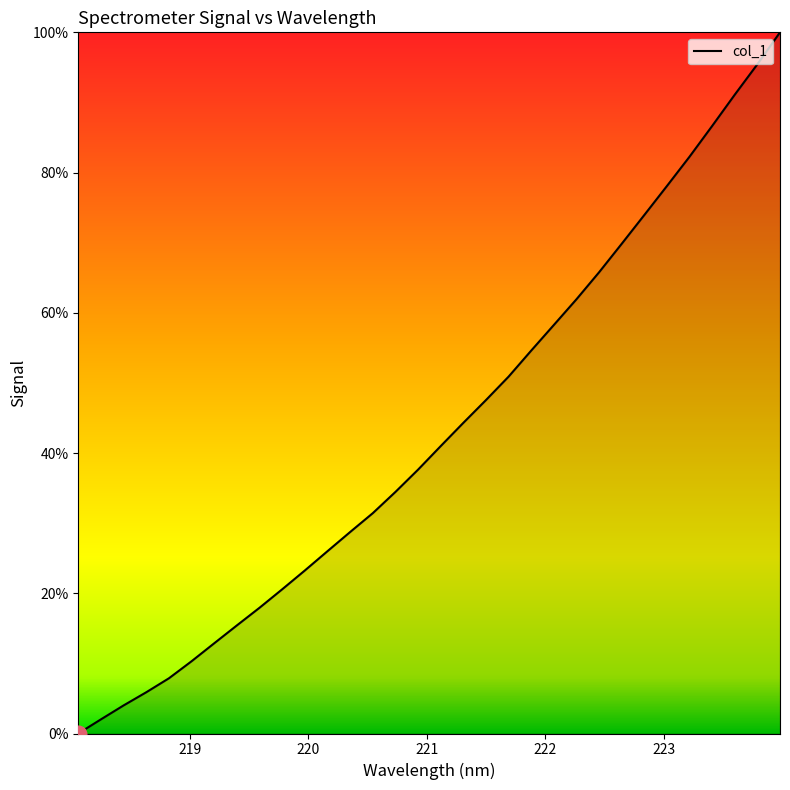

What is the difference between the maximum and minimum values?

100.0